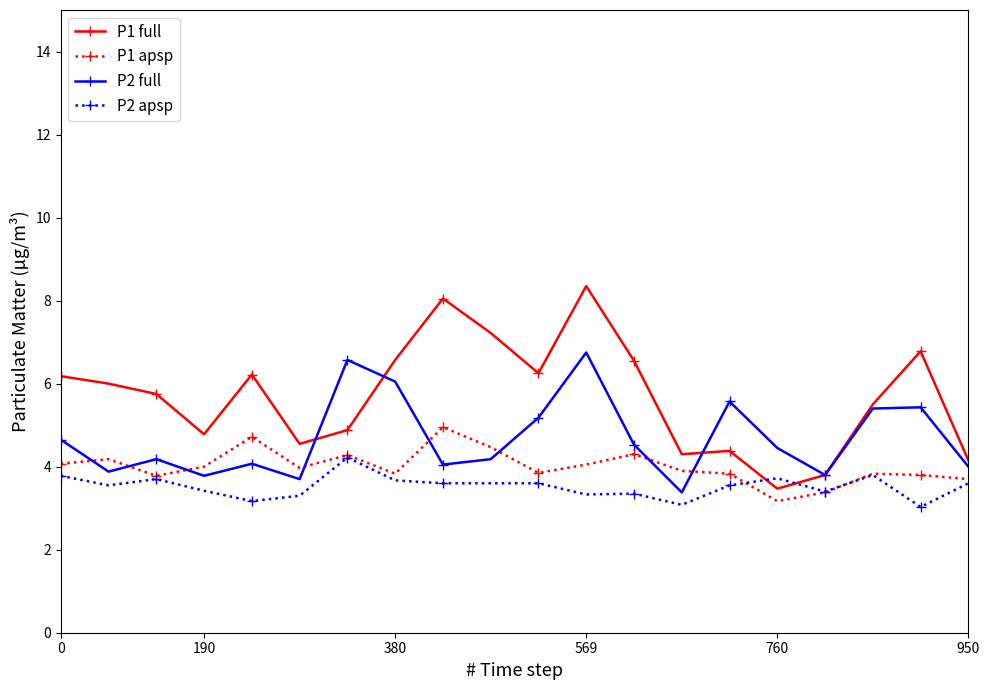

Which series has the largest range (max minus min)?

P1 full